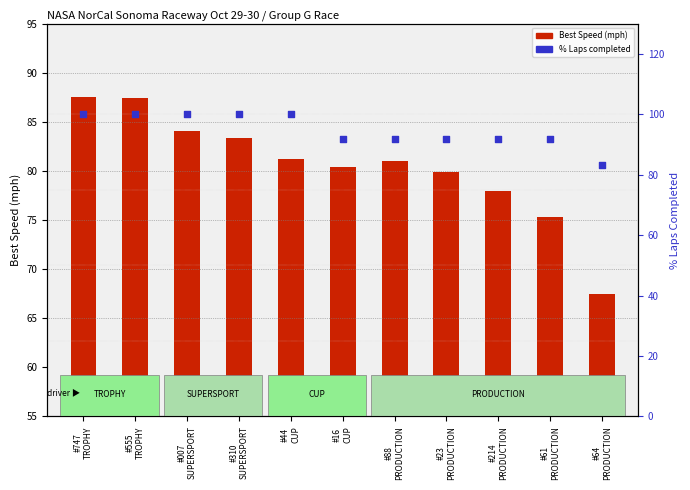

Which series reaches the minimum Y coordinate?

Best Speed (mph)